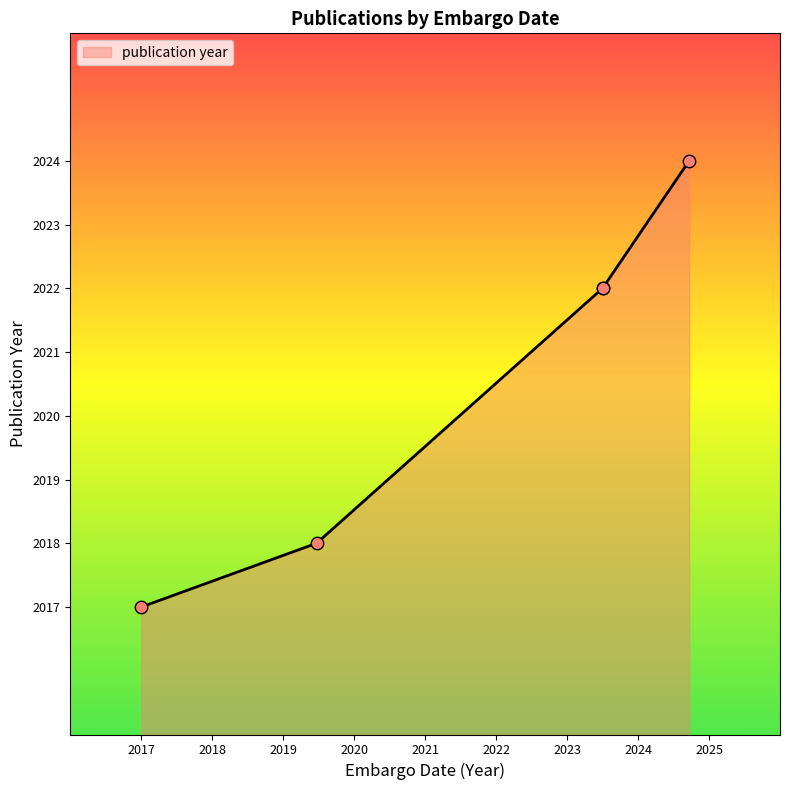

Approximately how many times larger is the value at 2024-09-16 compared to 2023-07-01?

1.0